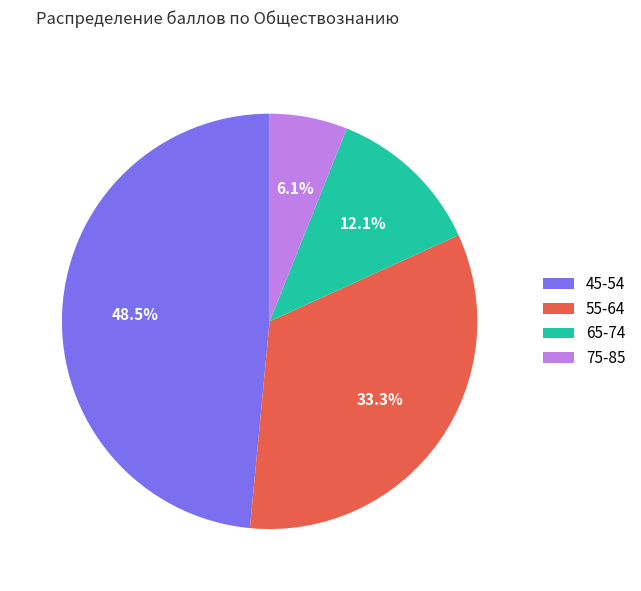

Rank the categories by value from highest to lowest.

45-54, 55-64, 65-74, 75-85